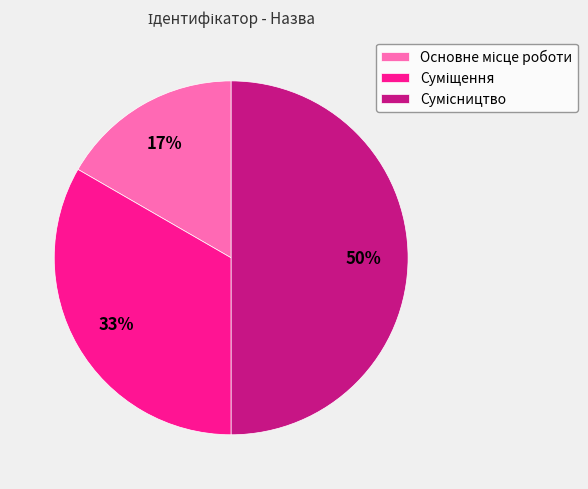

To the nearest percent, what is the average slice percentage?

33%